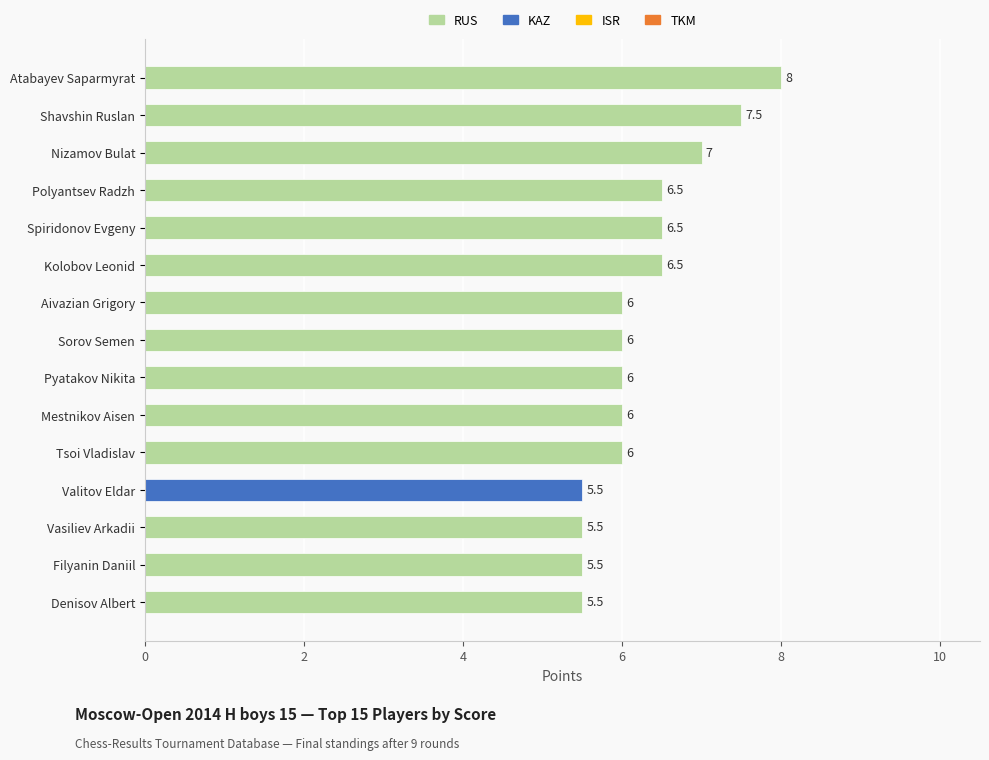

The chart shows a value of 6.5 at Spiridonov Evgeny. True or false?

True